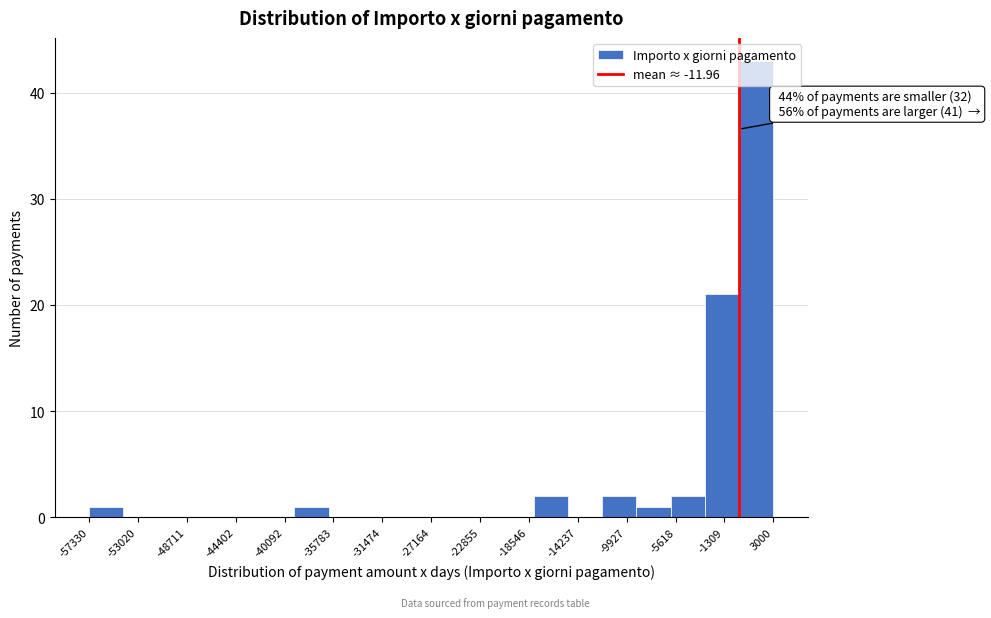

Over which range of the x-axis is the bar tallest?

0 to 3000